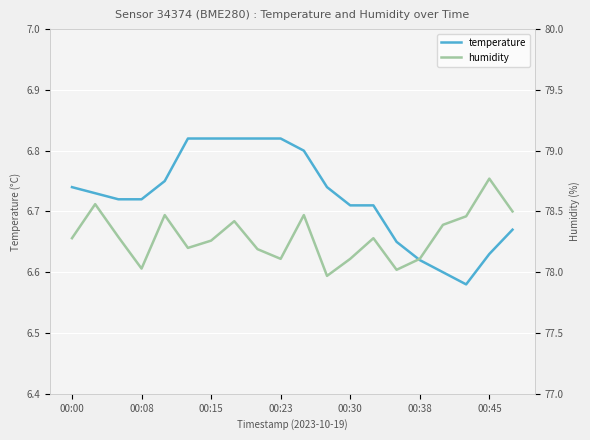

What is the difference between the second highest and minimum values in the temperature series?

0.2